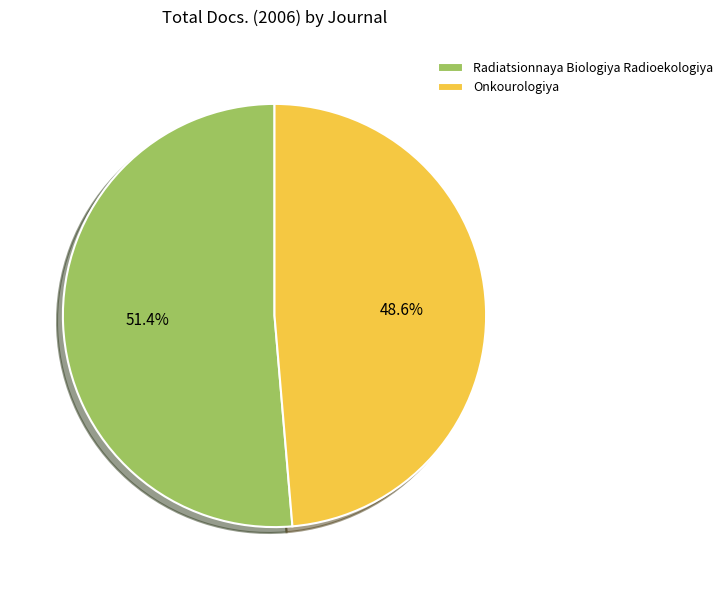

To the nearest percent, what percentage of the pie is Onkourologiya?

49%